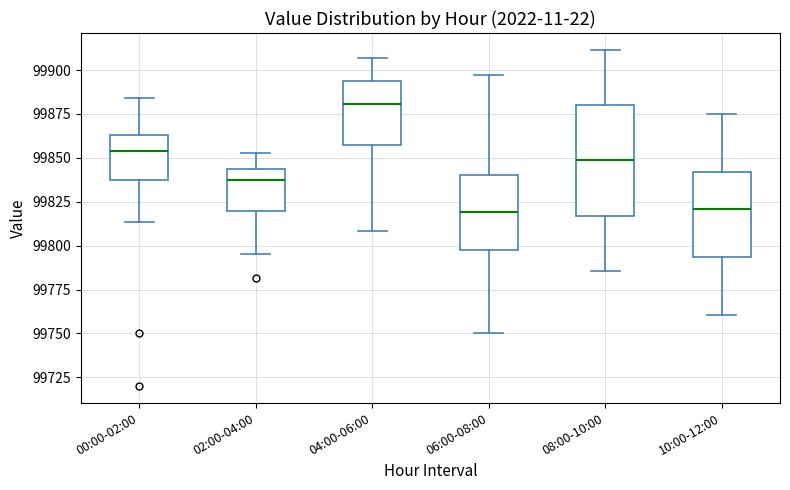

Where is the upper edge of the box for 08:00-10:00 on the y-axis? The values are not printed on the chart, so give them approximately, as read against the axis.

99880